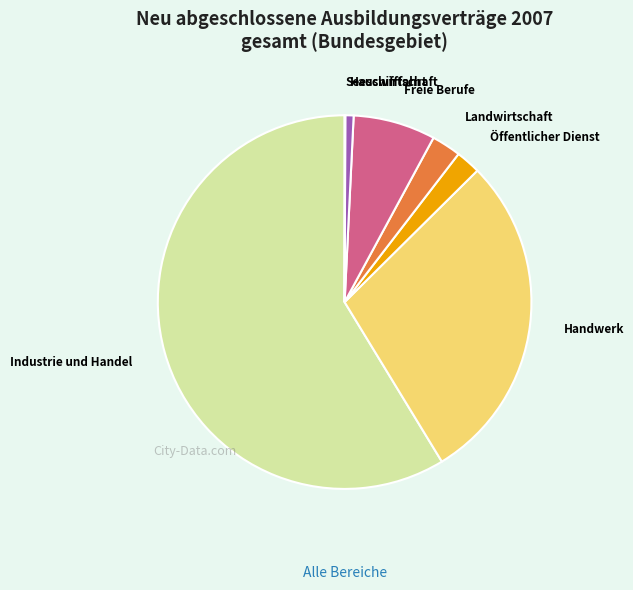

What is the majority slice?

Industrie und Handel